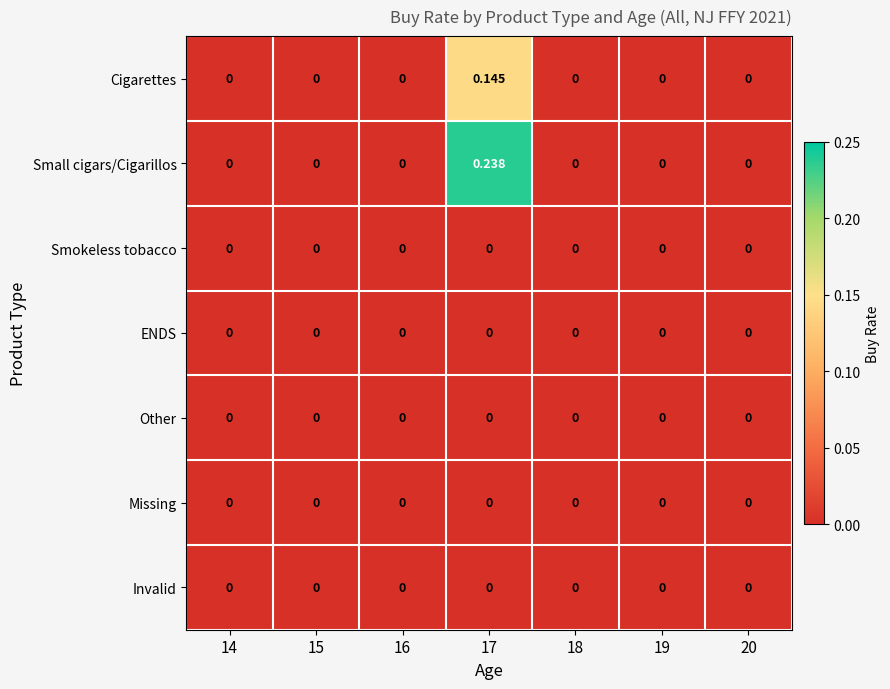

Which series has the largest range (max minus min)?

Small cigars/Cigarillos